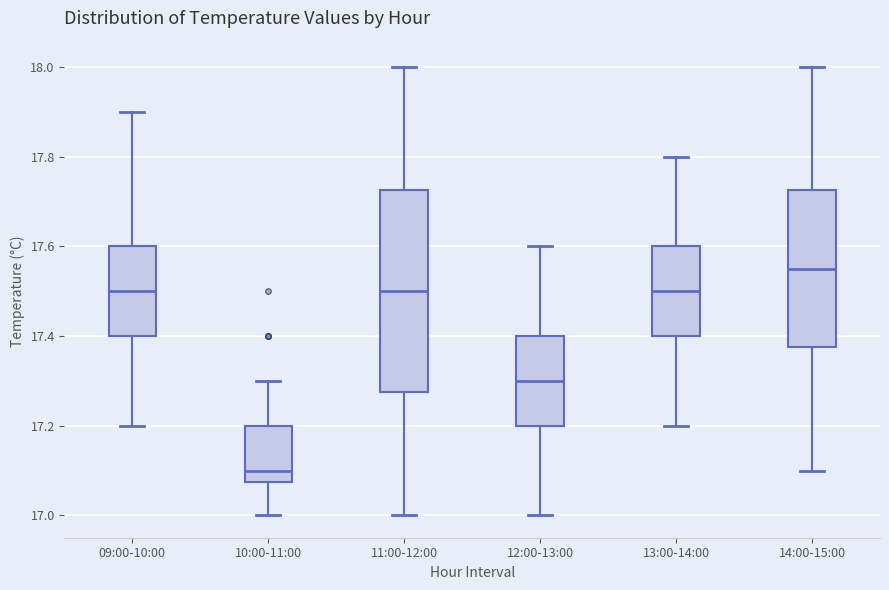

Reading left to right, read every box against the y-axis: the position of its median line, the range the box covers, and the ends of its whiskers. The values are not printed on the chart, so give them approximately, as read against the axis.

09:00-10:00: median 17.50, box 17.40 to 17.60, whiskers 17.20 to 17.90
10:00-11:00: median 17.10, box 17.08 to 17.20, whiskers 17.00 to 17.30
11:00-12:00: median 17.50, box 17.28 to 17.72, whiskers 17.00 to 18.00
12:00-13:00: median 17.30, box 17.20 to 17.40, whiskers 17.00 to 17.60
13:00-14:00: median 17.50, box 17.40 to 17.60, whiskers 17.20 to 17.80
14:00-15:00: median 17.56, box 17.38 to 17.72, whiskers 17.10 to 18.00